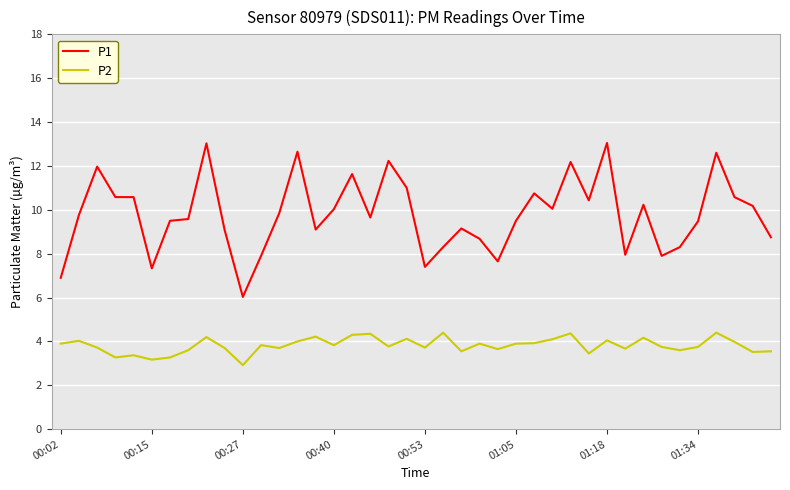

Which series has the largest total across all categories?

P1